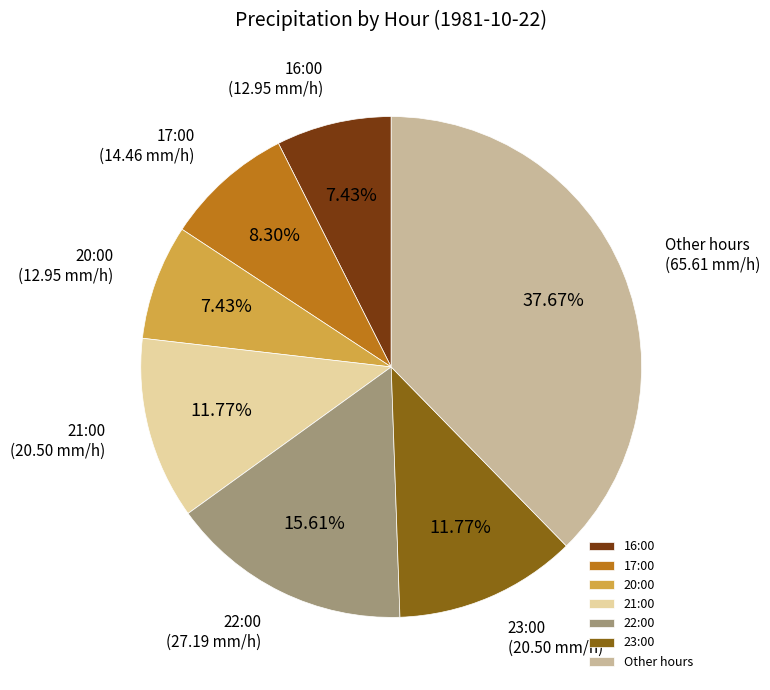

Does any single category account for the majority?

No